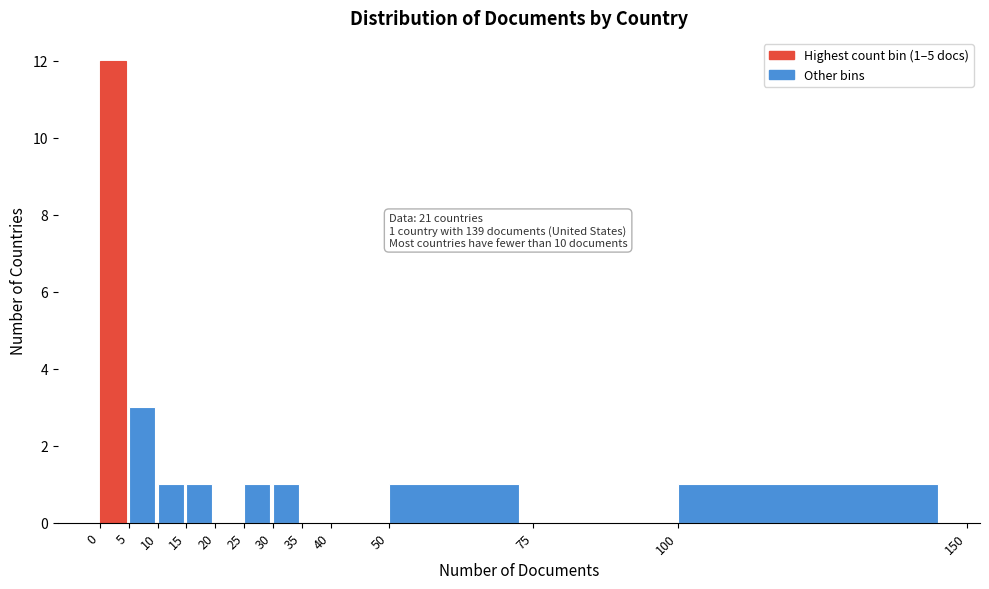

Which range on the x-axis has the tallest bar?

0 to 5